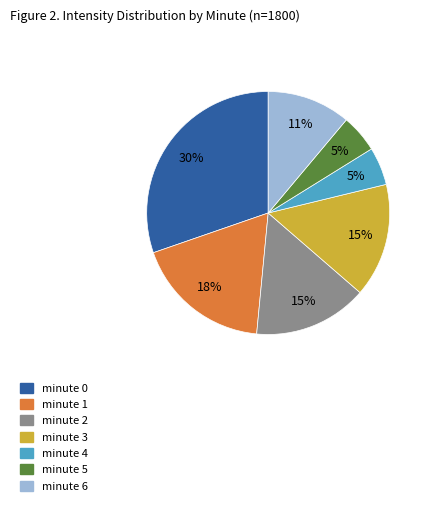

The minute 4 slice represents 18% of the pie. True or false?

False